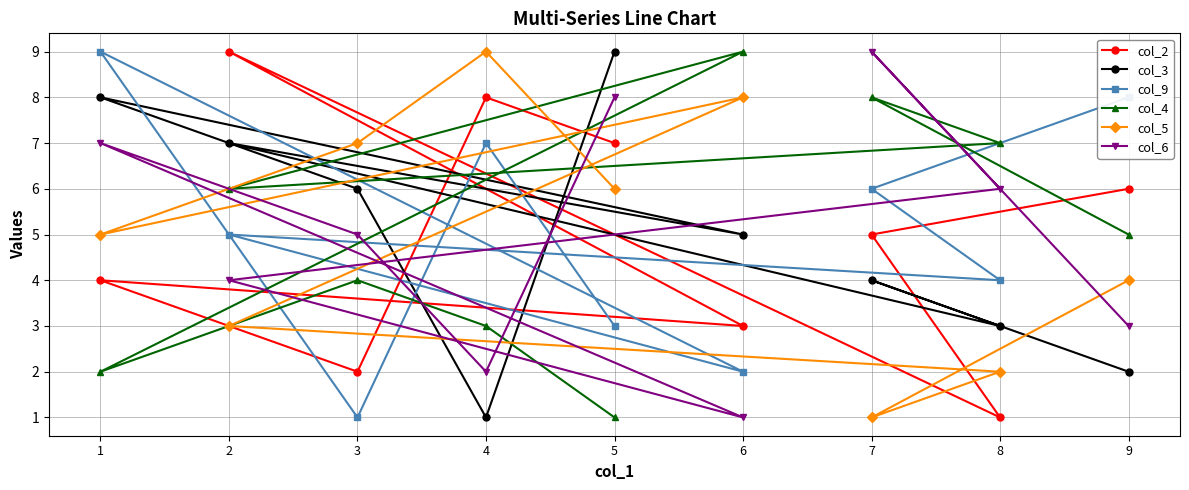

Reading left to right, list all the values displayed in this chart.

col_2: 1=4	2=9	3=2	4=8	5=7	6=3	7=5	8=1	9=6
col_3: 1=8	2=7	3=6	4=1	5=9	6=5	7=4	8=3	9=2
col_9: 1=9	2=5	3=1	4=7	5=3	6=2	7=6	8=4	9=8
col_4: 1=2	2=6	3=4	4=3	5=1	6=9	7=8	8=7	9=5
col_5: 1=5	2=3	3=7	4=9	5=6	6=8	7=1	8=2	9=4
col_6: 1=7	2=4	3=5	4=2	5=8	6=1	7=9	8=6	9=3